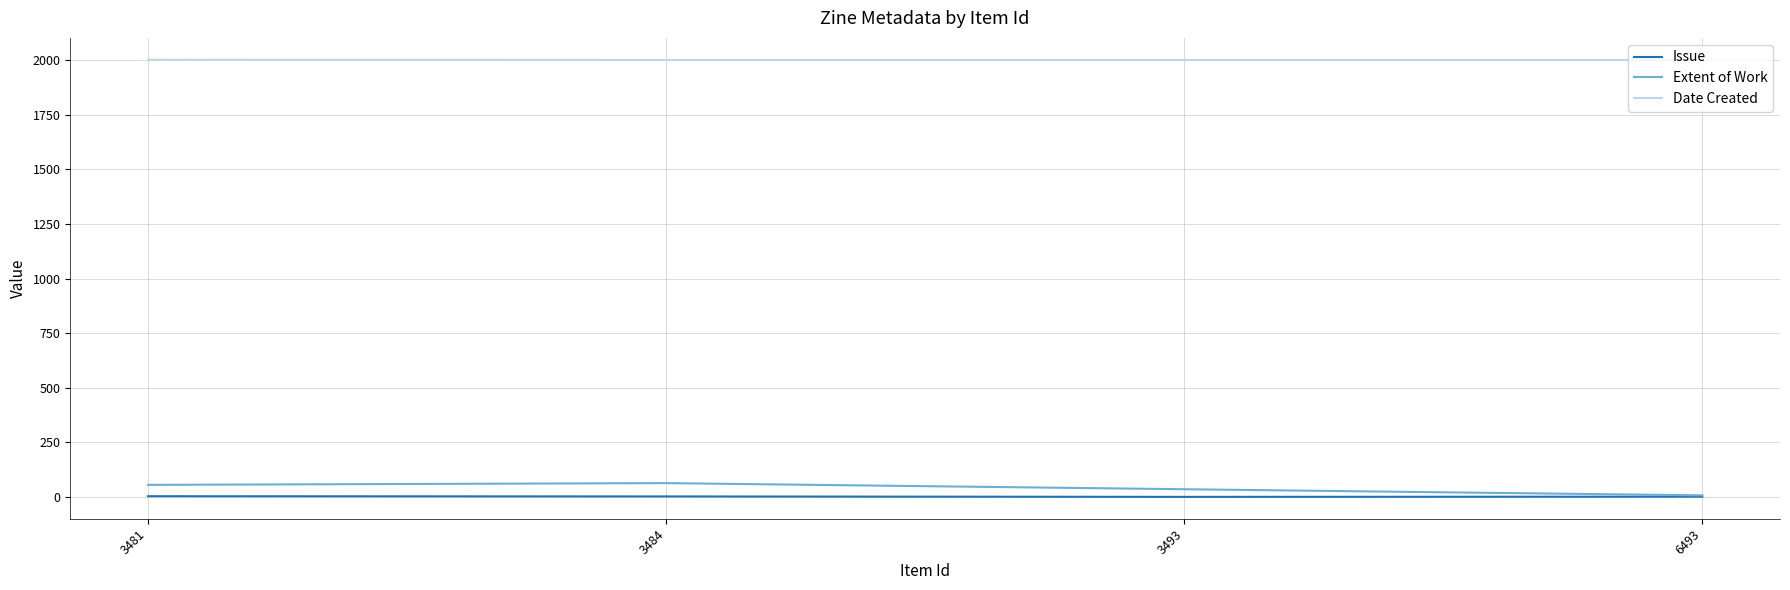

Is it true that Date Created equals 2630 at 3484?

False